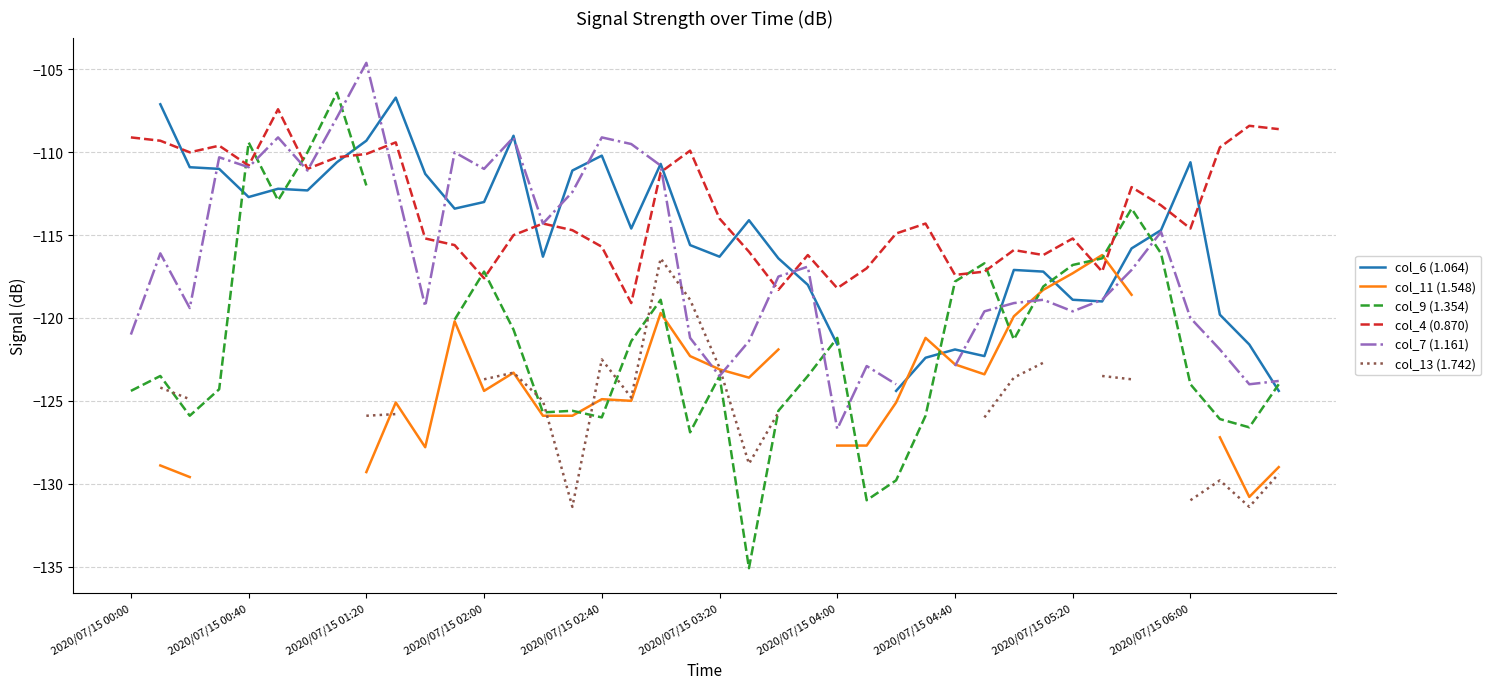

Where does the col_4 (0.870) series first go above -114?

2020/07/15 00:00